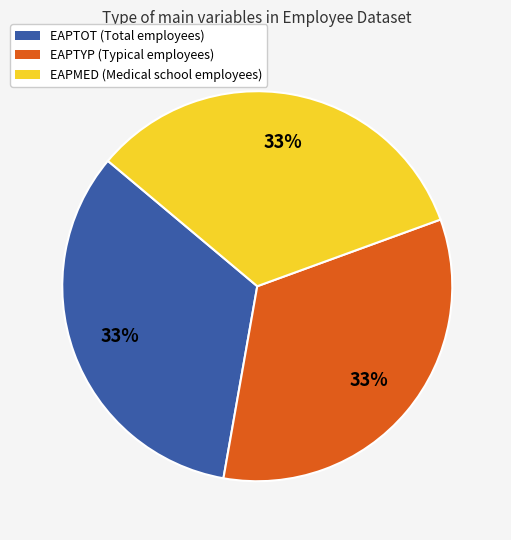

To the nearest percent, what is the average slice percentage?

33%